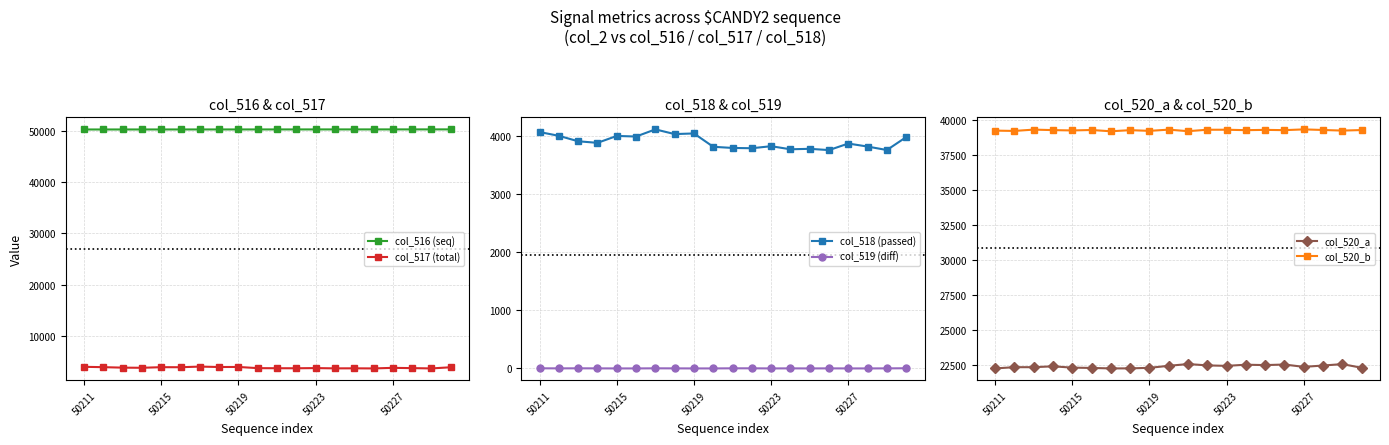

True or false: col_516 (seq) and col_517 (total) cross at least once.

False